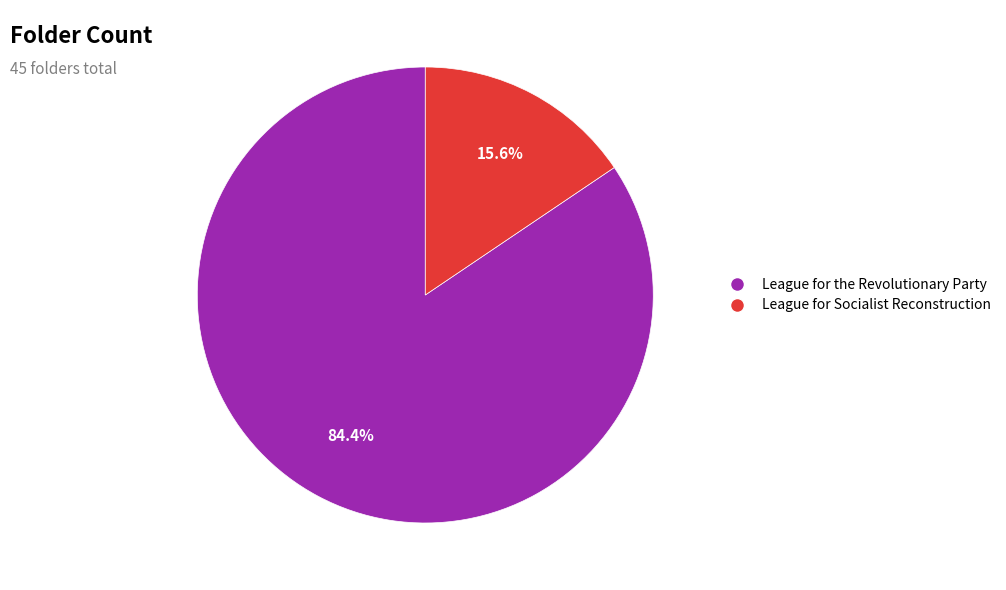

To the nearest percent, what is the difference between the largest and smallest slice percentages?

69%